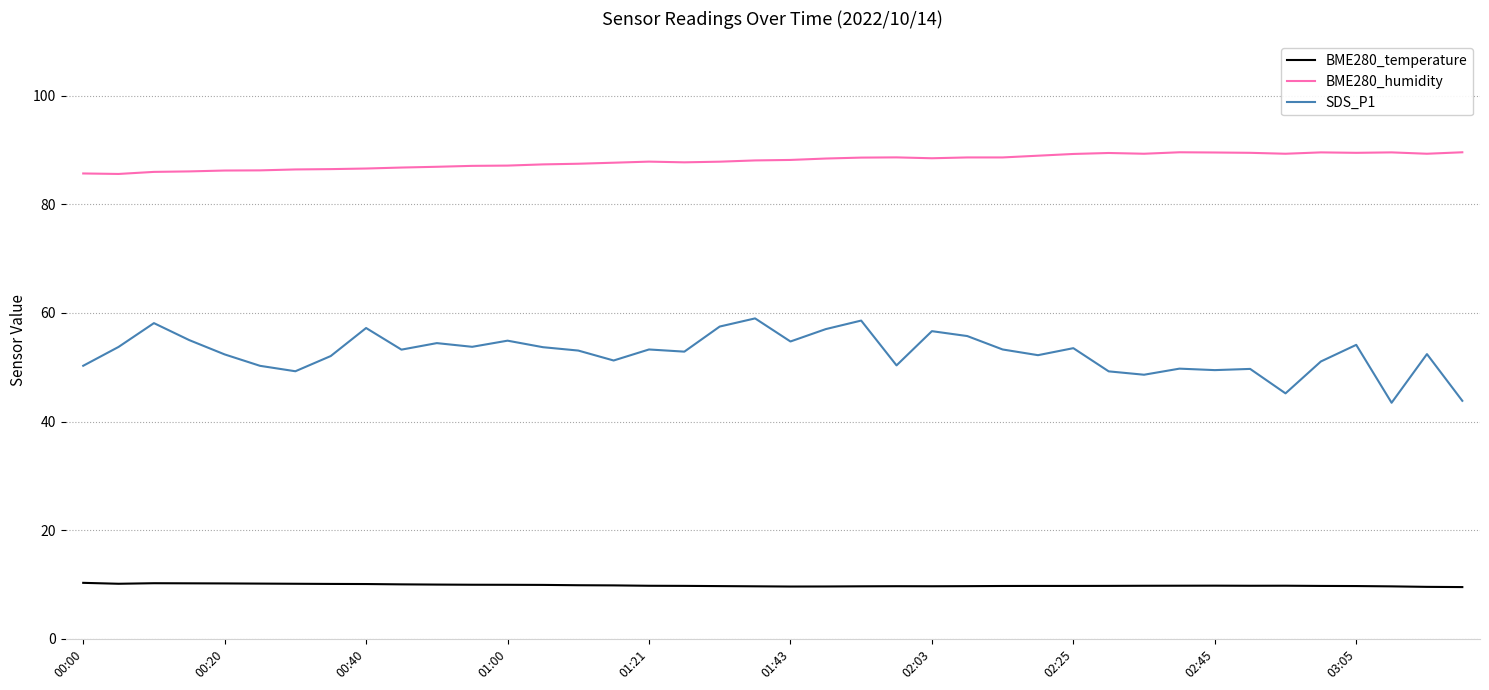

What is the minimum value shown in the chart?

9.5